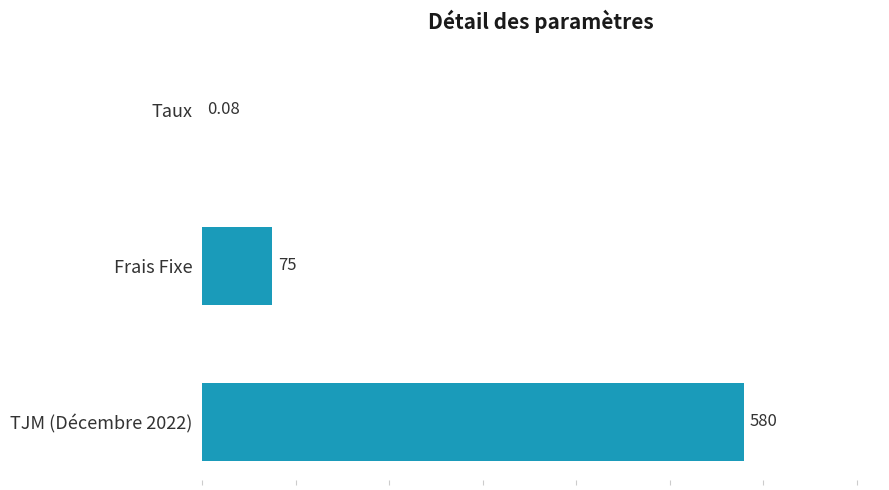

Where is the data nearest to the value 290?

Frais Fixe